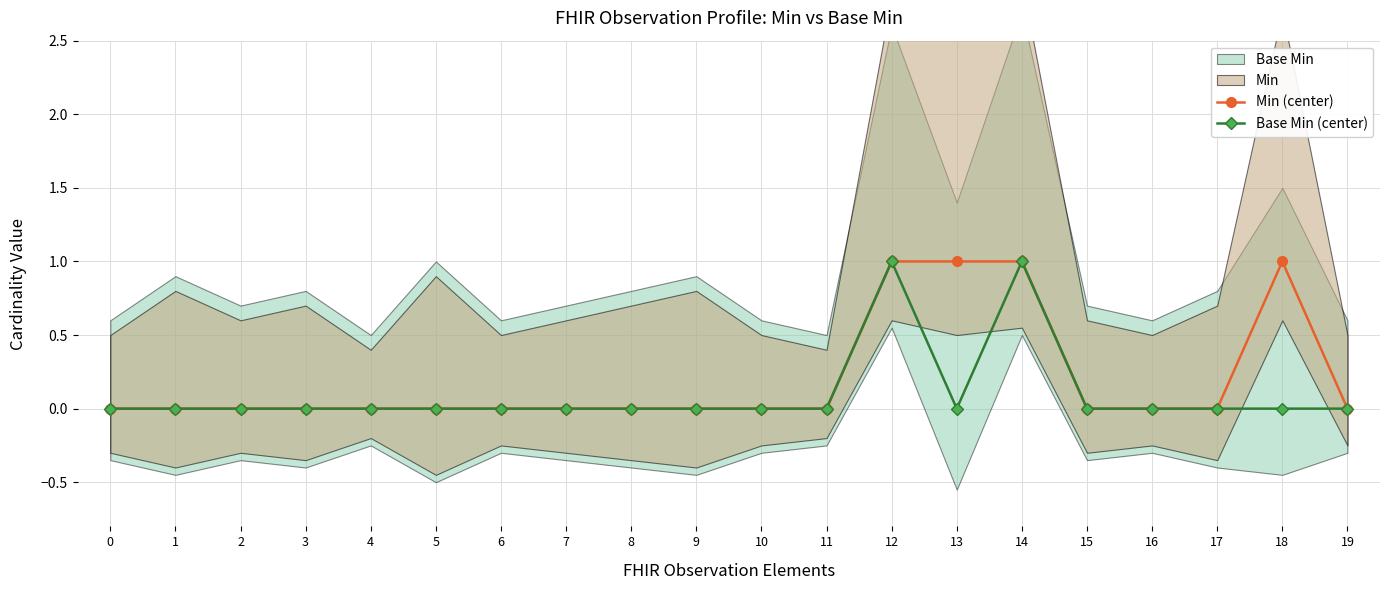

Which series has the largest total across all categories?

Min (center)